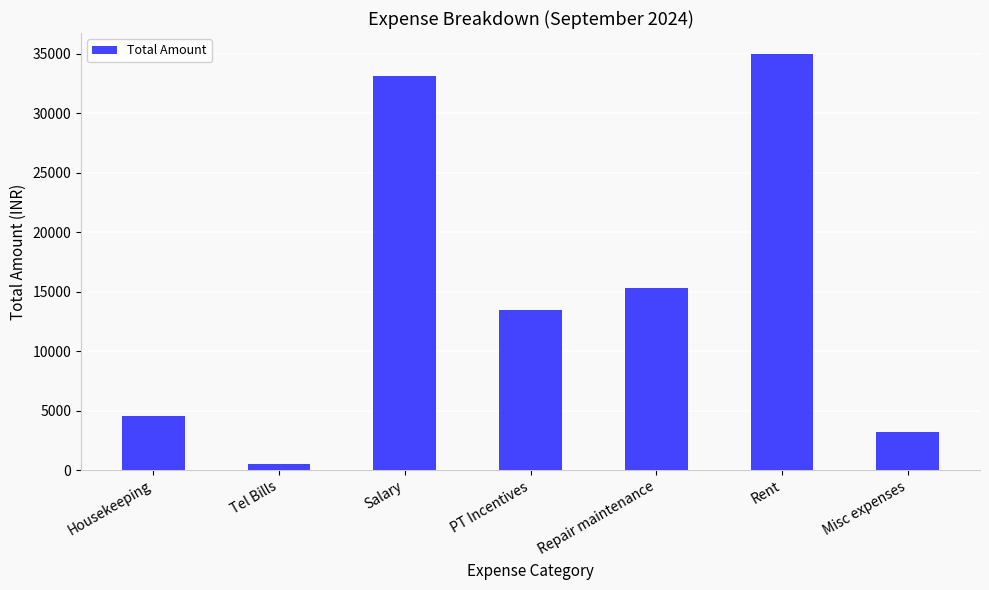

True or false: the data shows 471 at Tel Bills.

True